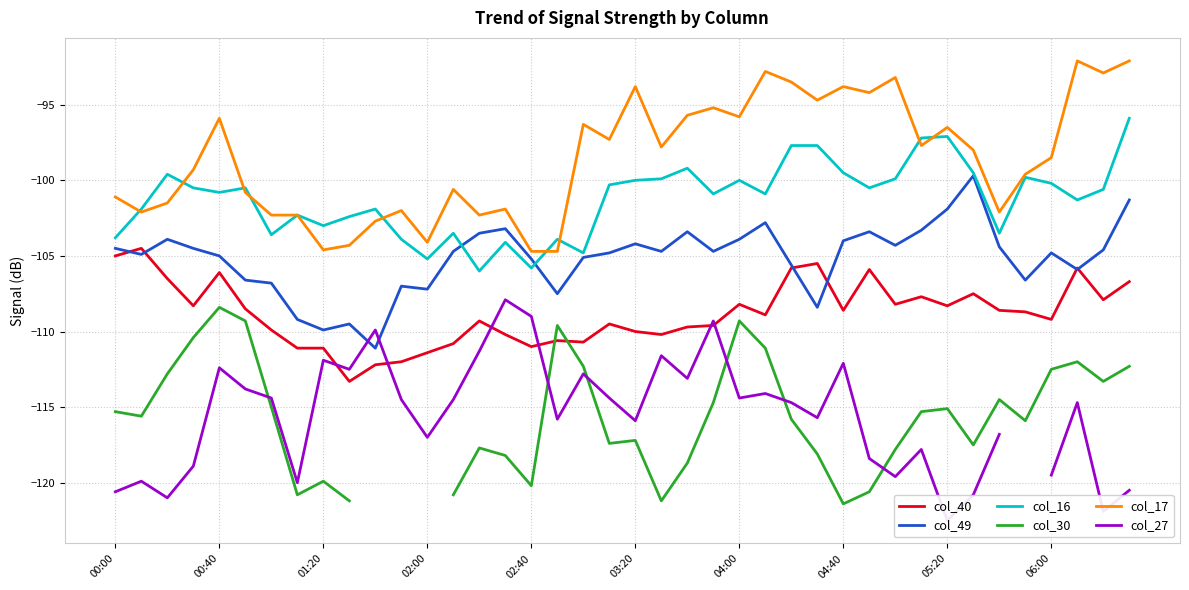

What is the highest value of the col_40 series?

-104.5